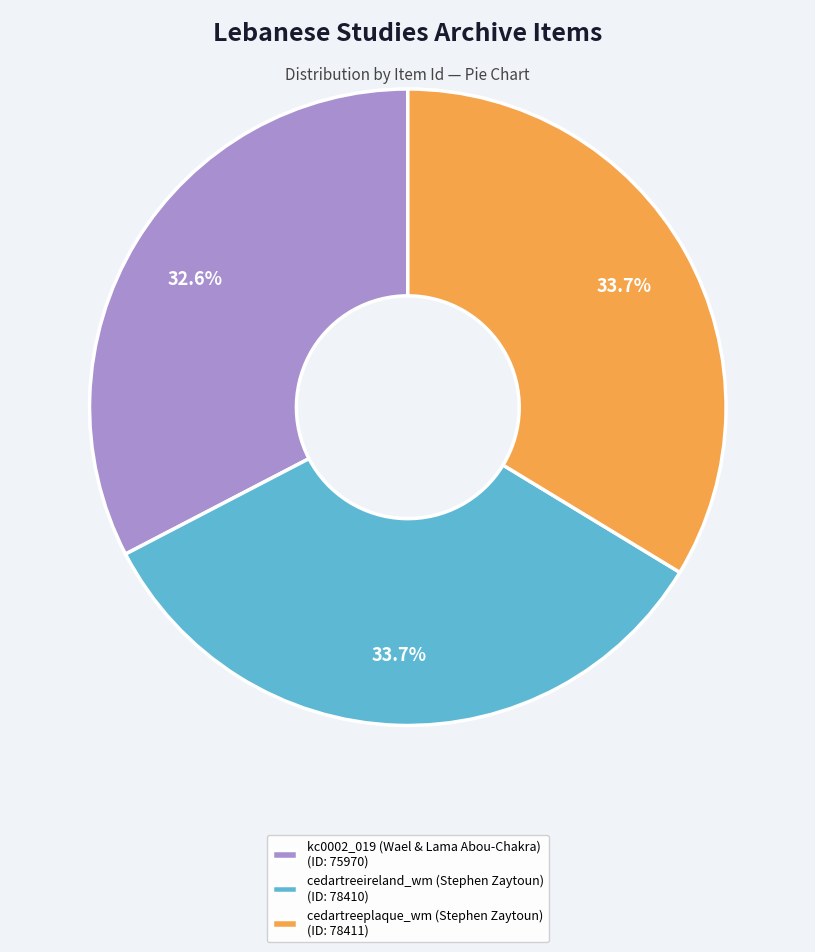

What is the ratio of the value at kc0002_019 (Wael & Lama Abou-Chakra) (ID: 75970) to the value at cedartreeplaque_wm (Stephen Zaytoun) (ID: 78411)?

1.0